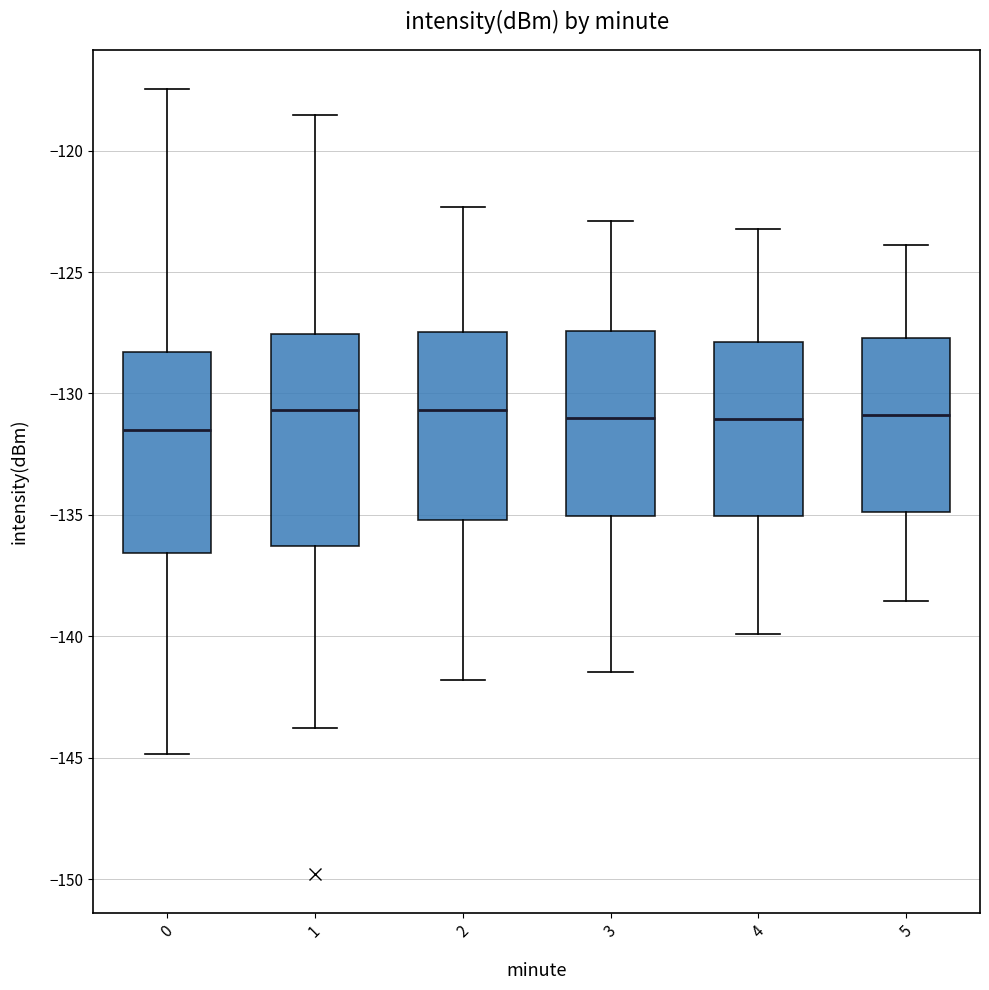

Reading left to right, read every box against the y-axis: the position of its median line, the range the box covers, and the ends of its whiskers. The values are not printed on the chart, so give them approximately, as read against the axis.

0: median -131.5, box -136.5 to -128.5, whiskers -145.0 to -117.5
1: median -130.5, box -136.5 to -127.5, whiskers -144.0 to -118.5
2: median -130.5, box -135.0 to -127.5, whiskers -142.0 to -122.5
3: median -131.0, box -135.0 to -127.5, whiskers -141.5 to -123.0
4: median -131.0, box -135.0 to -128.0, whiskers -140.0 to -123.0
5: median -131.0, box -135.0 to -127.5, whiskers -138.5 to -124.0